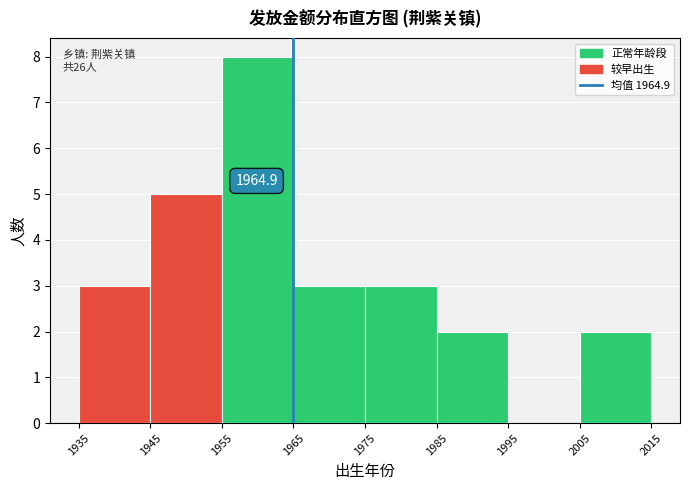

Over which range of the x-axis is the bar tallest?

1955 to 1965